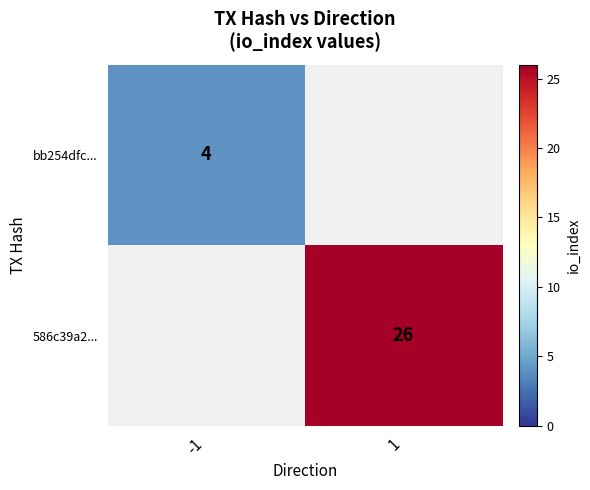

The value of 586c39a2... at 1 is 26. True or false?

True